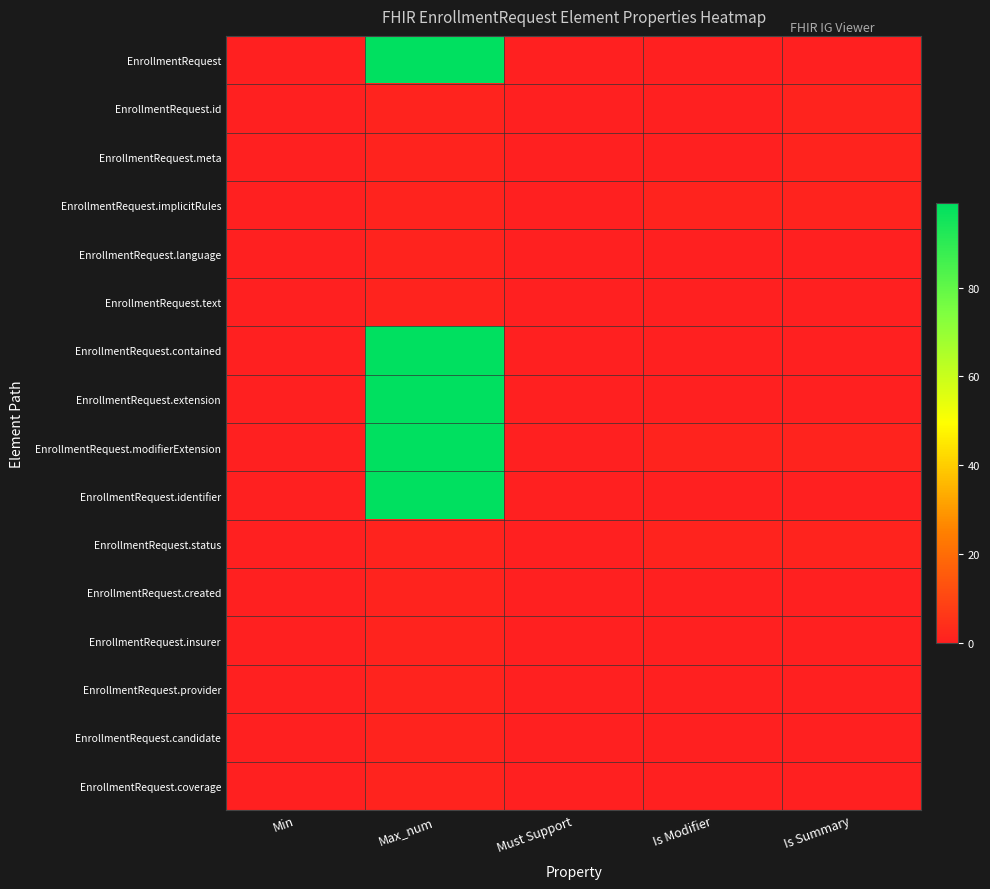

At how many categories does at least one series exceed 37?

1